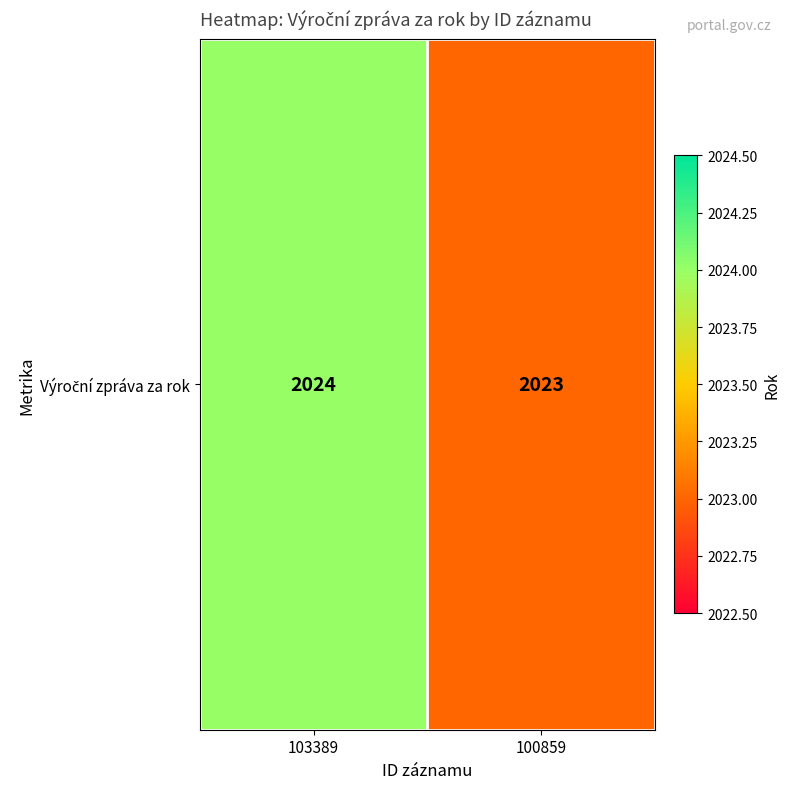

What is the change in value from 103389 to 100859?

-1